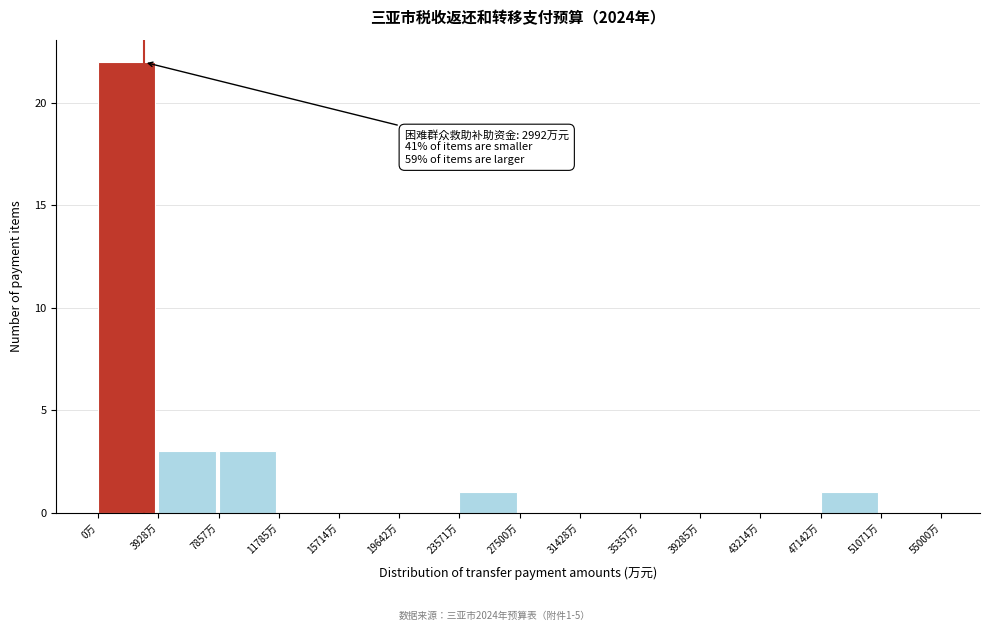

Over which range of the x-axis is the bar tallest?

0 to 4000